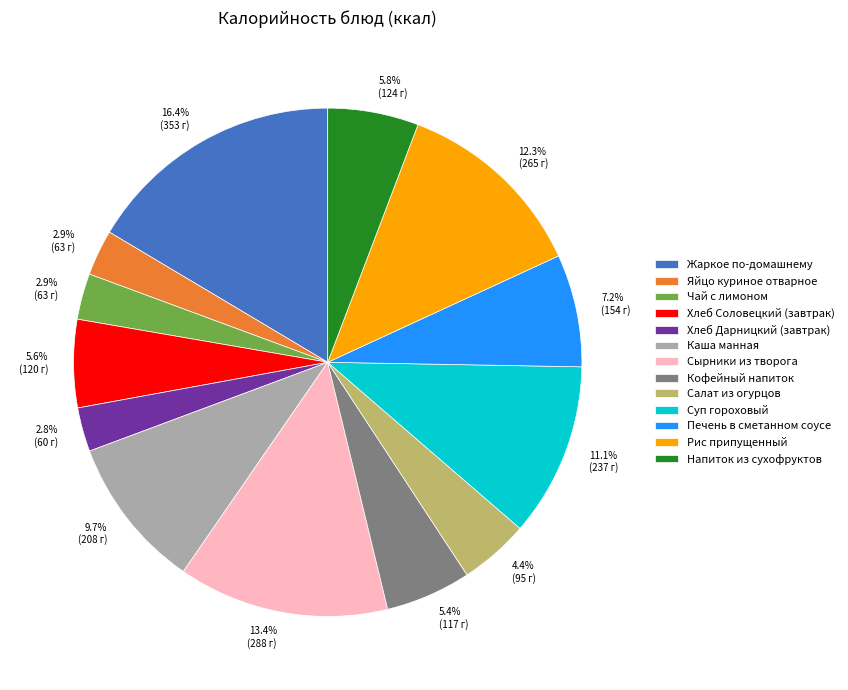

To the nearest percent, what is the difference between the largest and smallest slice percentages?

14%